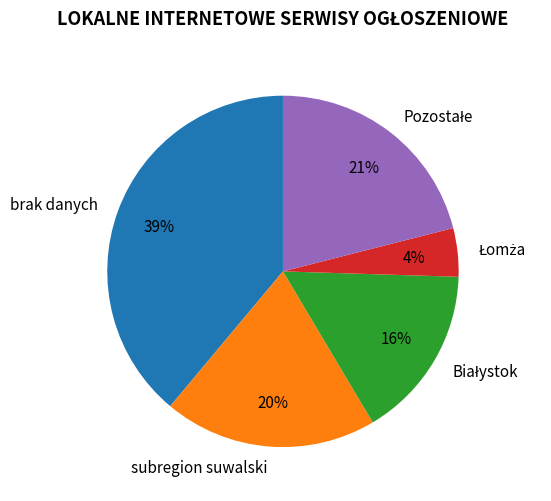

To the nearest percent, what portion does brak danych represent?

39%